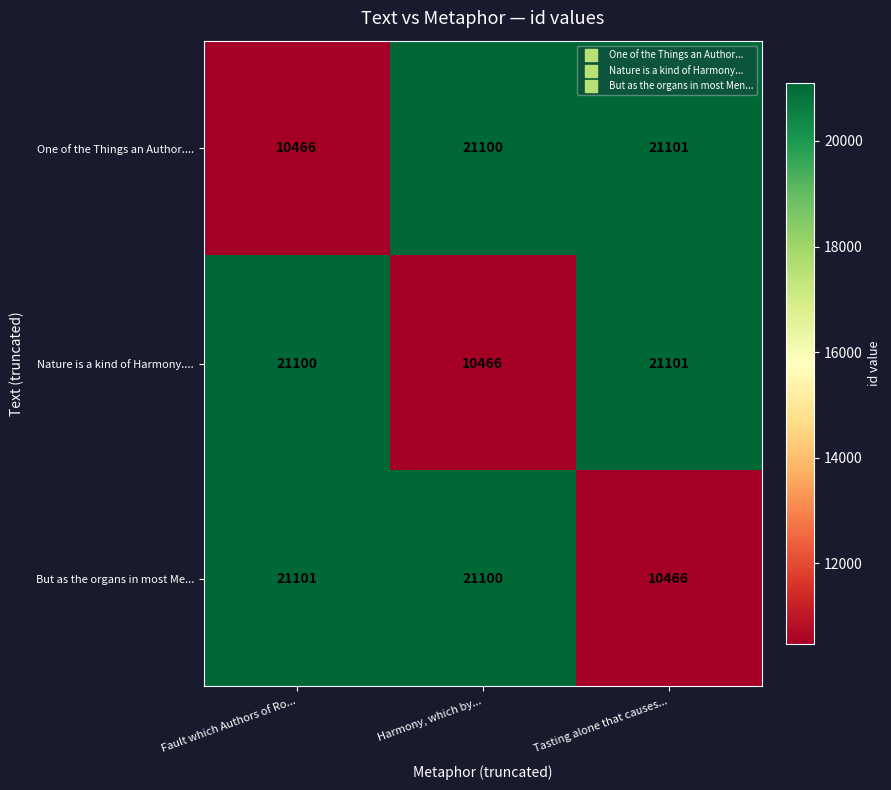

Is the value of Nature is a kind of Harmony.... at Harmony, which by... greater than the value of But as the organs in most Me... at Harmony, which by...?

No